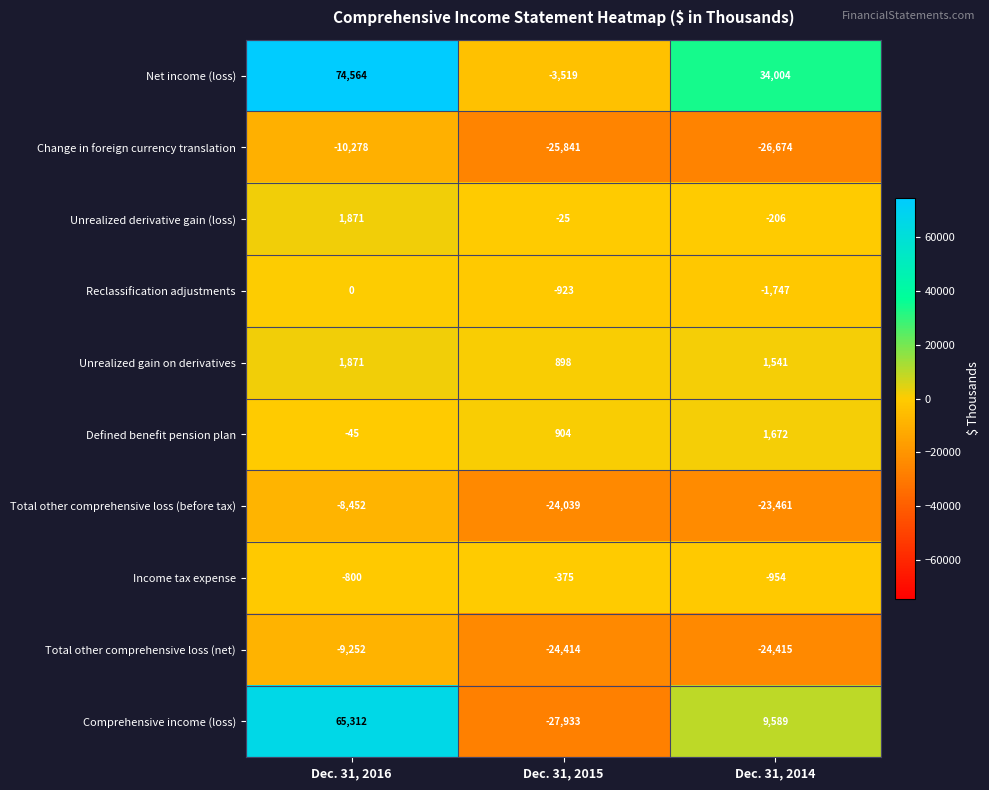

The value of Net income (loss) at Dec. 31, 2014 is 34004. True or false?

True